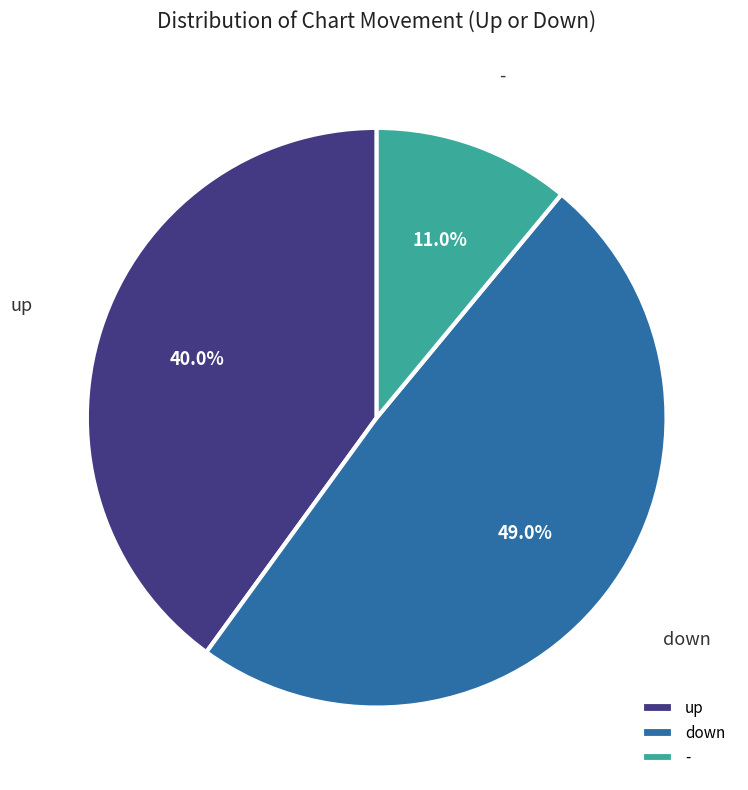

Which category has the biggest portion of the pie?

down